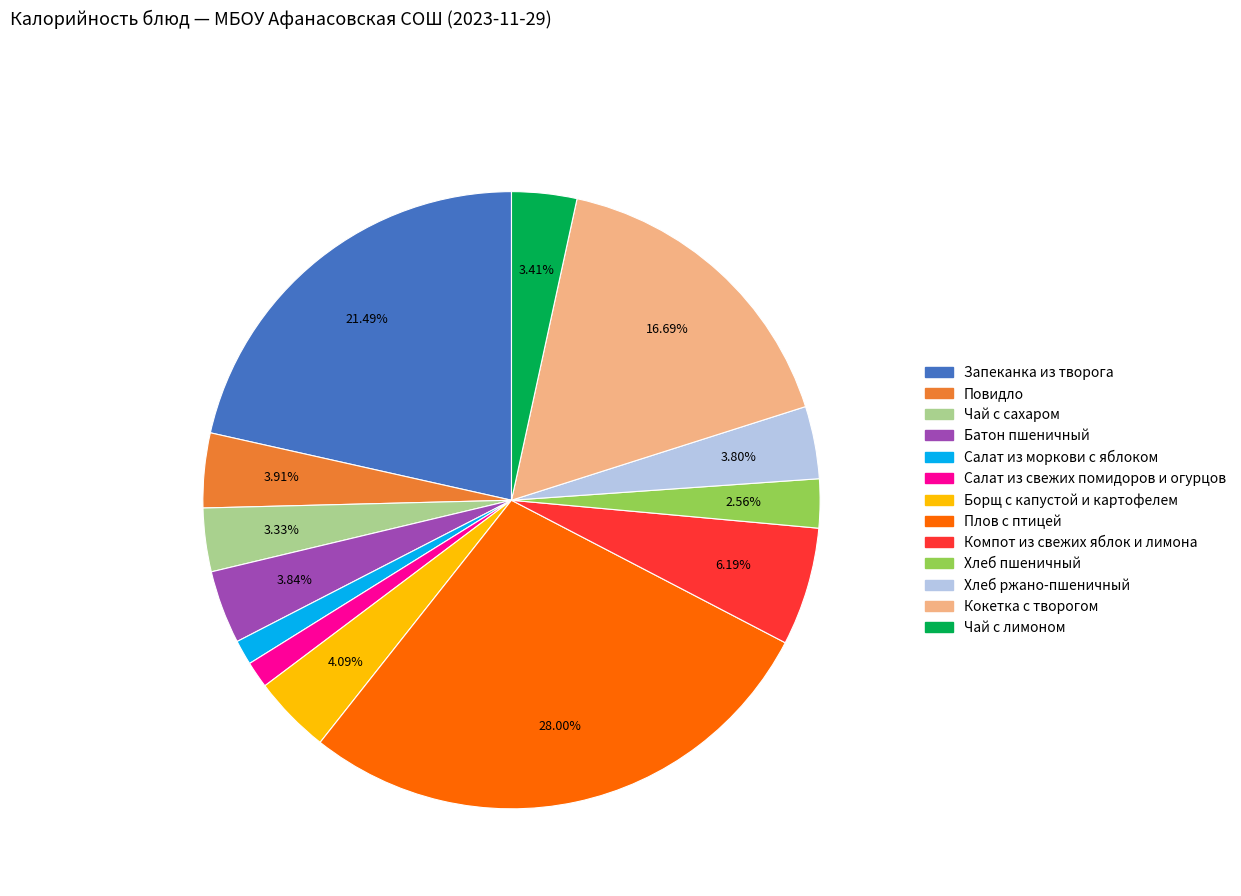

Does Повидло account for over 50% of the chart?

No